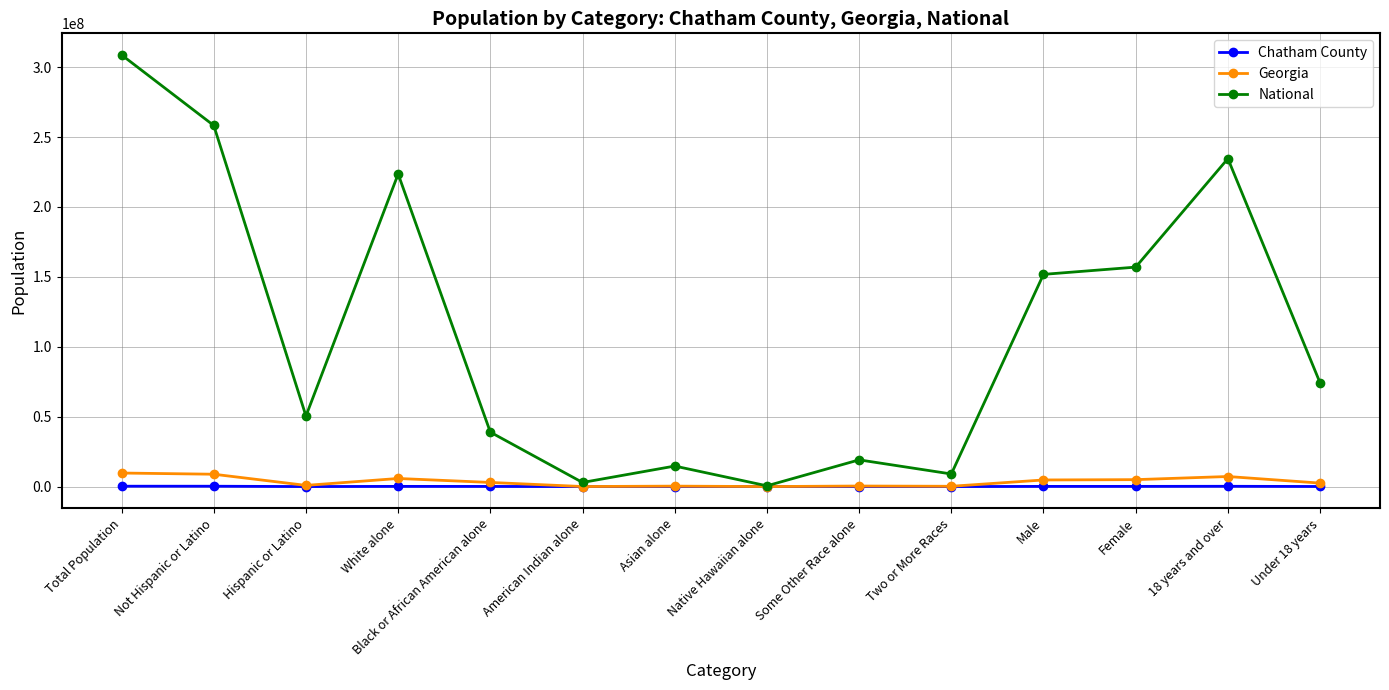

How many series are shown in this chart?

3